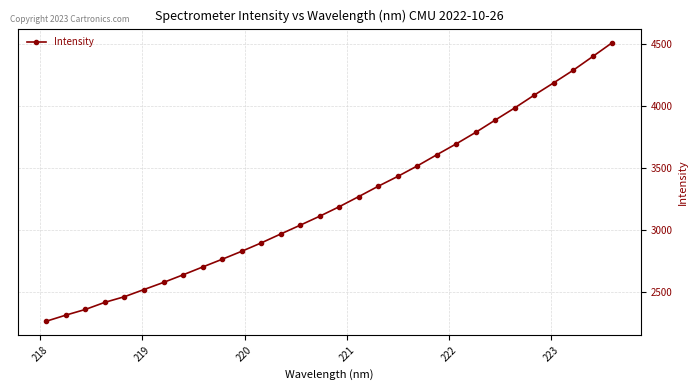

What is the value of the 27th point from the left?

4189.7